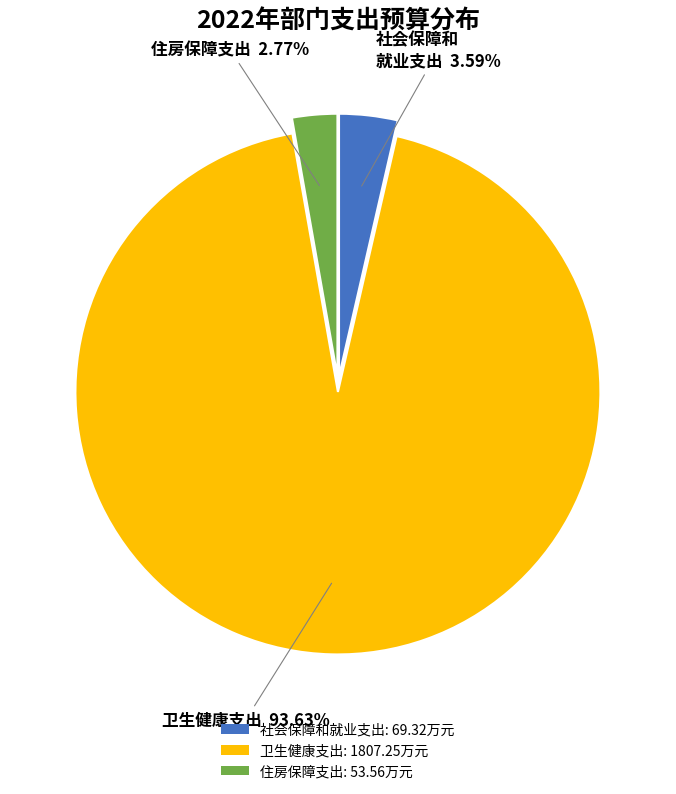

How many segments does this pie chart have?

3